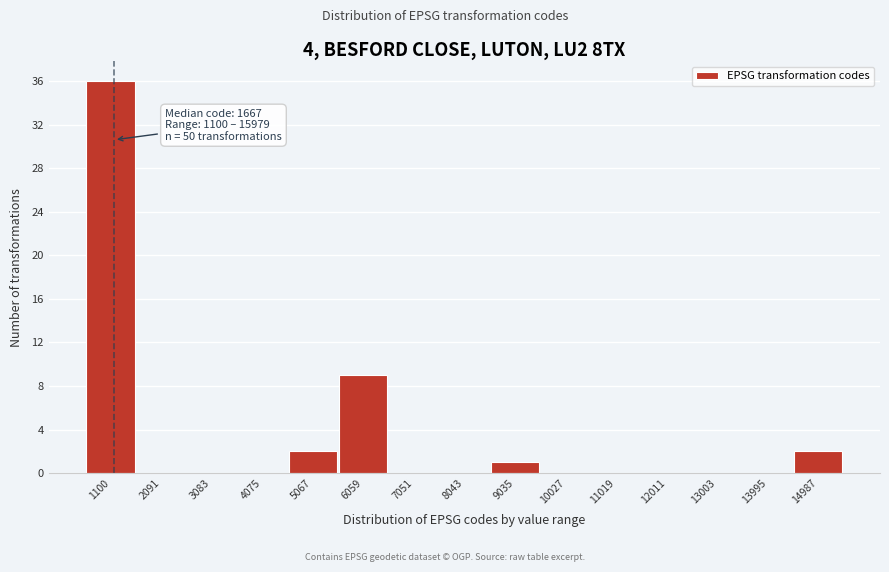

Reading left to right, extract all data points from this chart.

1100=36	2091=0	3083=0	4075=0	5067=2	6059=9	7051=0	8043=0	9035=1	10027=0	11019=0	12011=0	13003=0	13995=0	14987=2